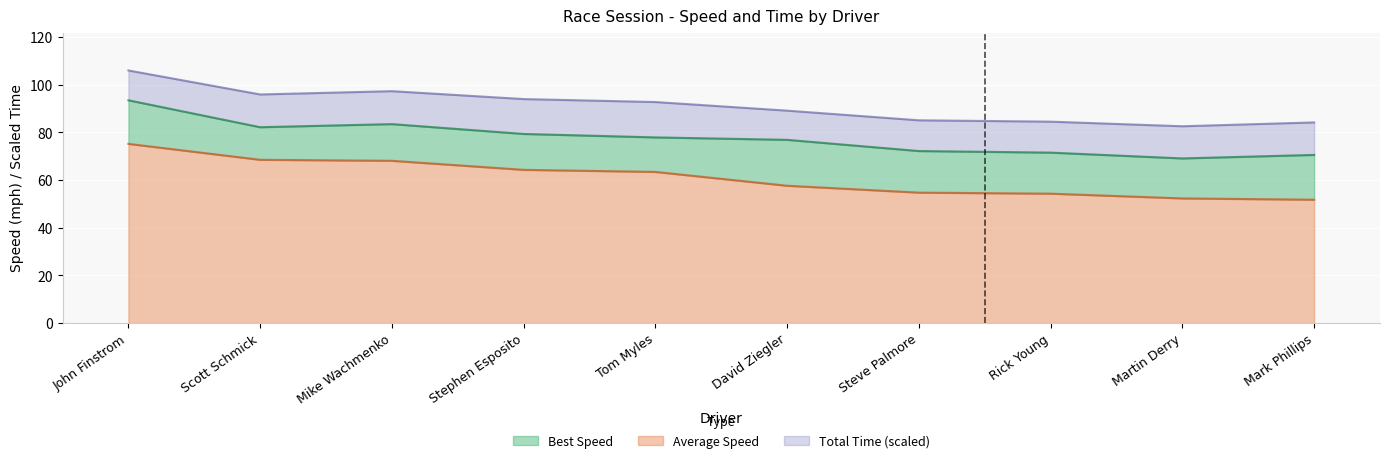

At which label does Average Speed reach its peak?

John Finstrom